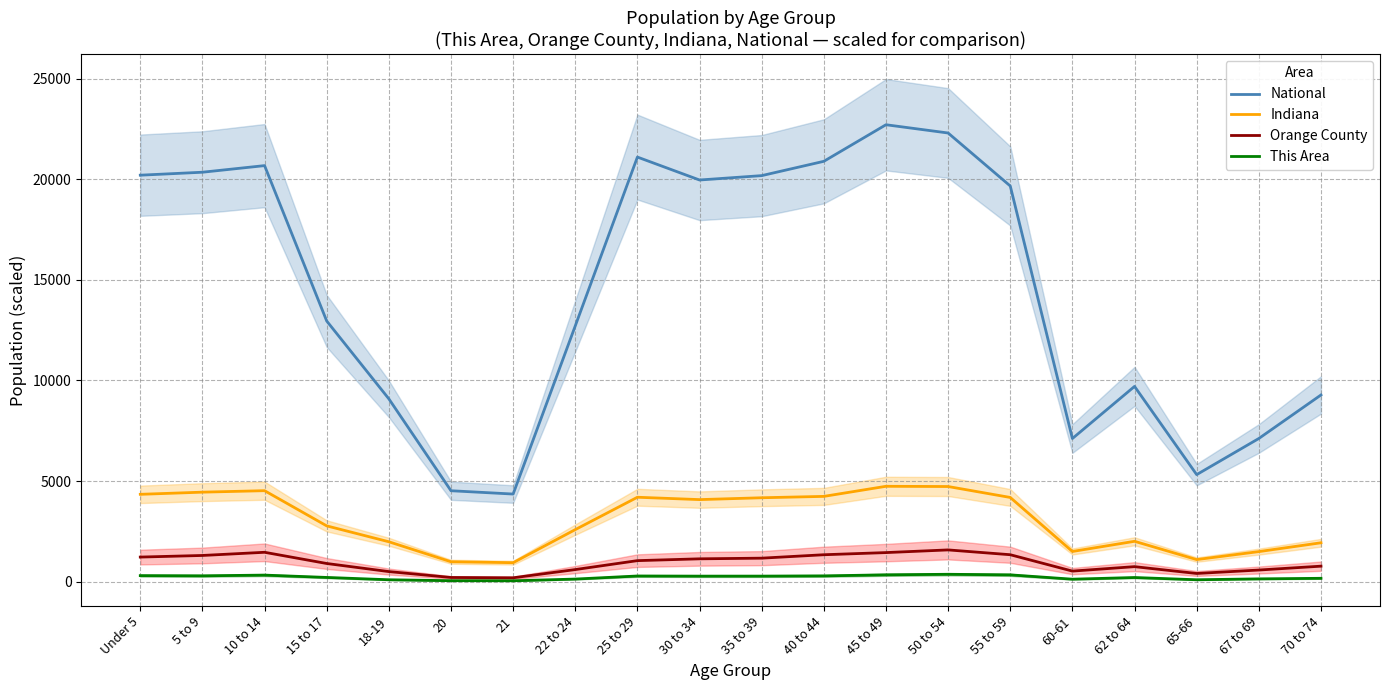

True or false: Indiana and Orange County cross at least once.

False